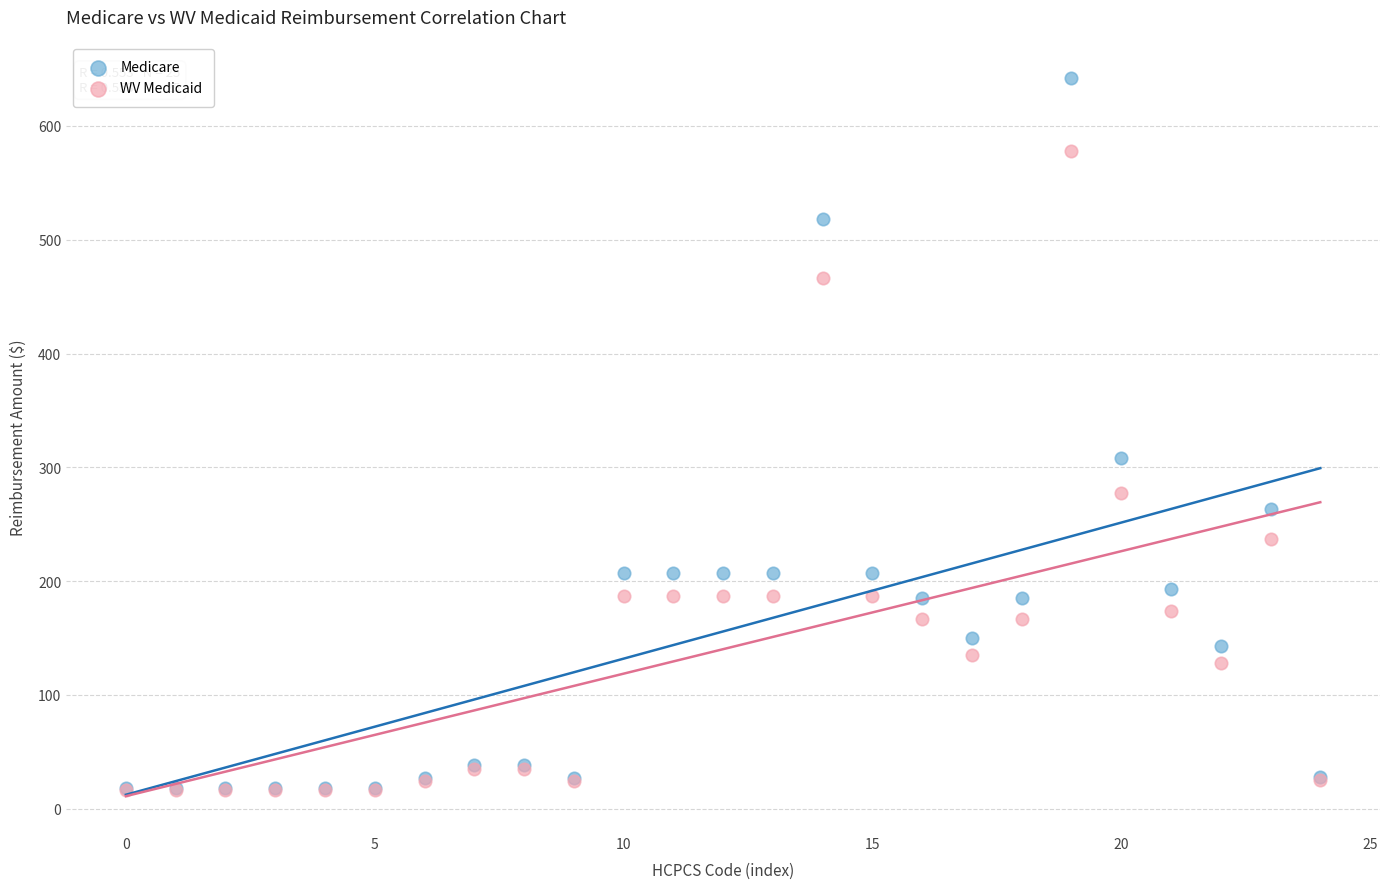

Which series reaches the maximum Y coordinate?

Medicare